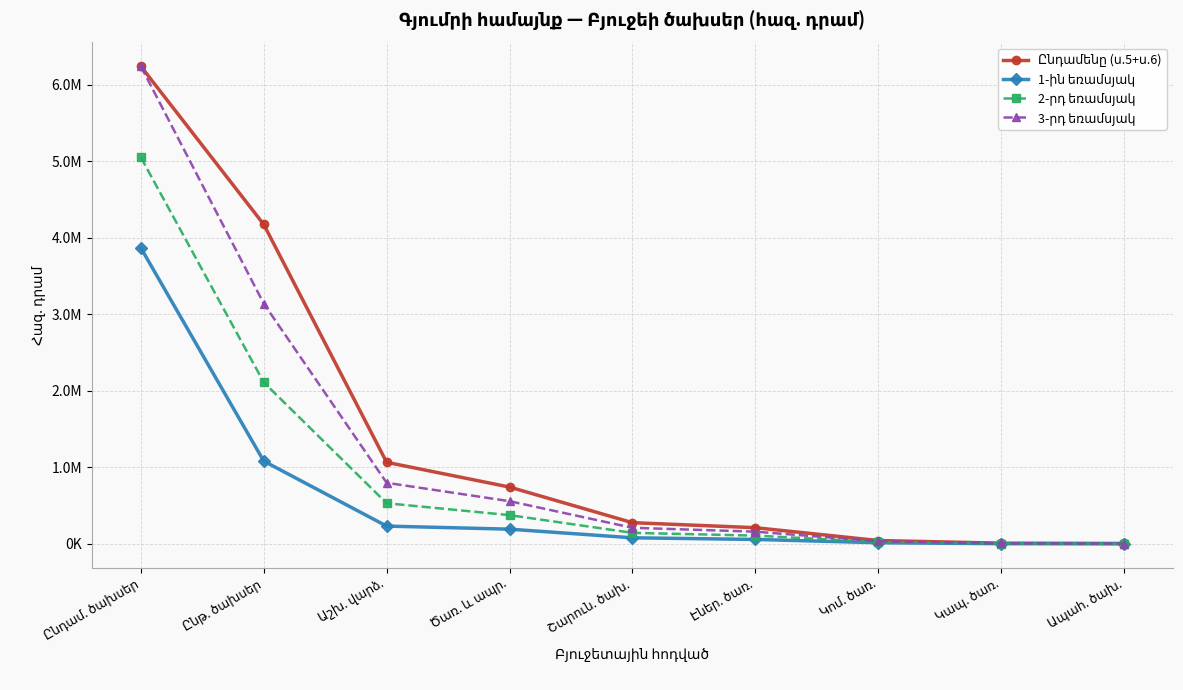

Is the value of Ընդամենը (ս.5+ս.6) at Շարուն. ծախ. greater than the value of 3-րդ եռամսյակ at Ապահ. ծախ.?

Yes